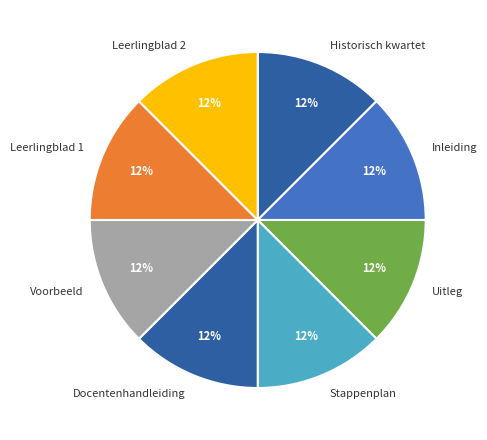

What is the ratio of the value at Historisch kwartet to the value at Inleiding?

1.0